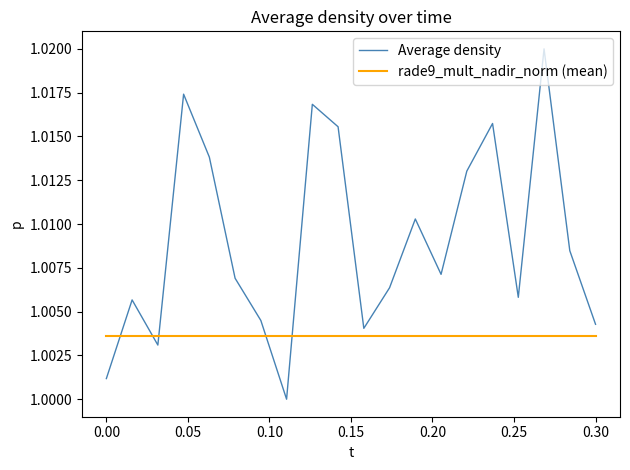

After their last crossing, which series has the higher values: Average density or rade9_mult_nadir_norm (mean)?

Average density